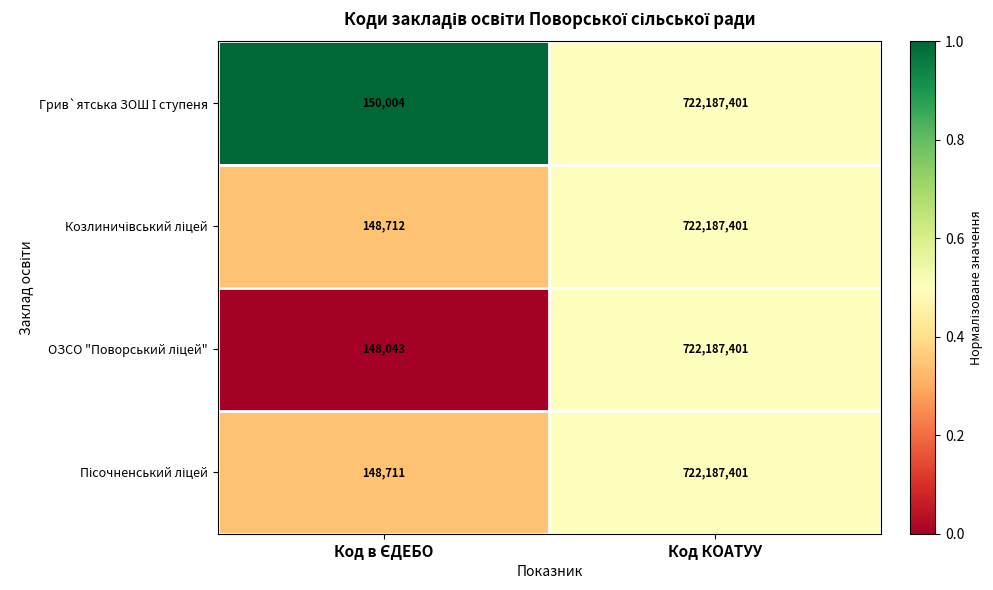

What is the greatest value displayed?

722187401